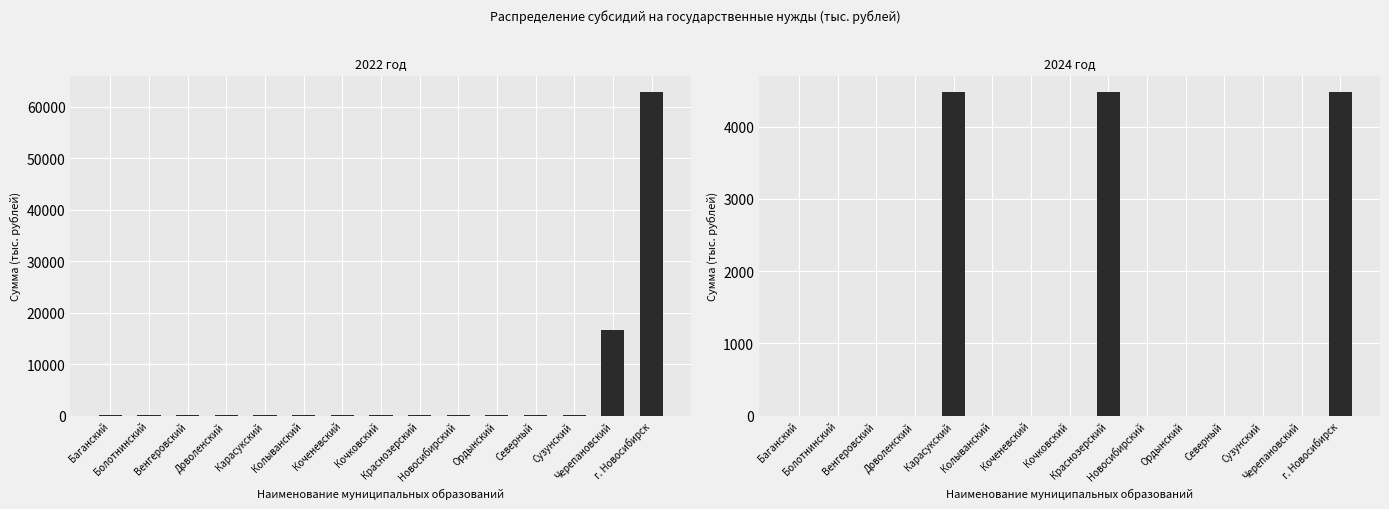

What is the label of the 8th bar from the right?

Кочковский